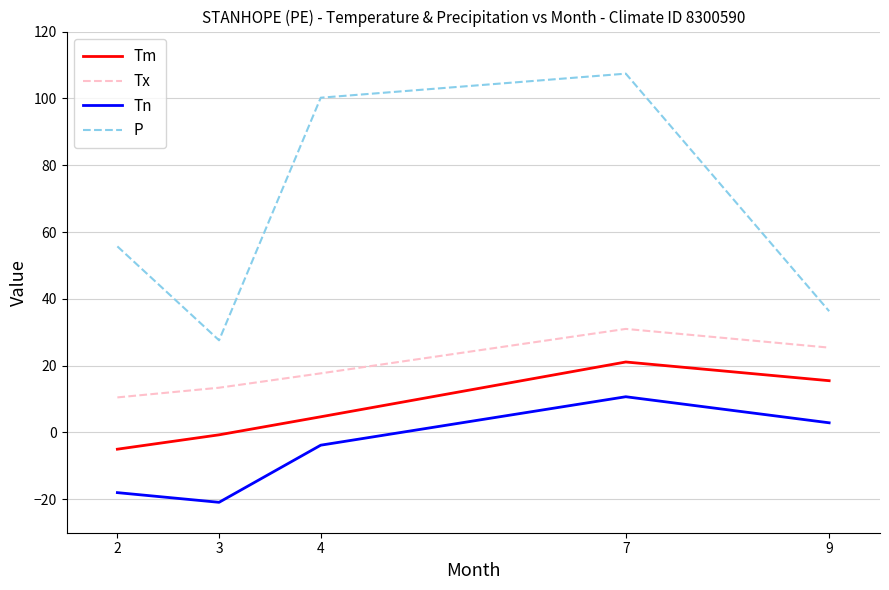

True or false: P and Tx cross at least once.

False